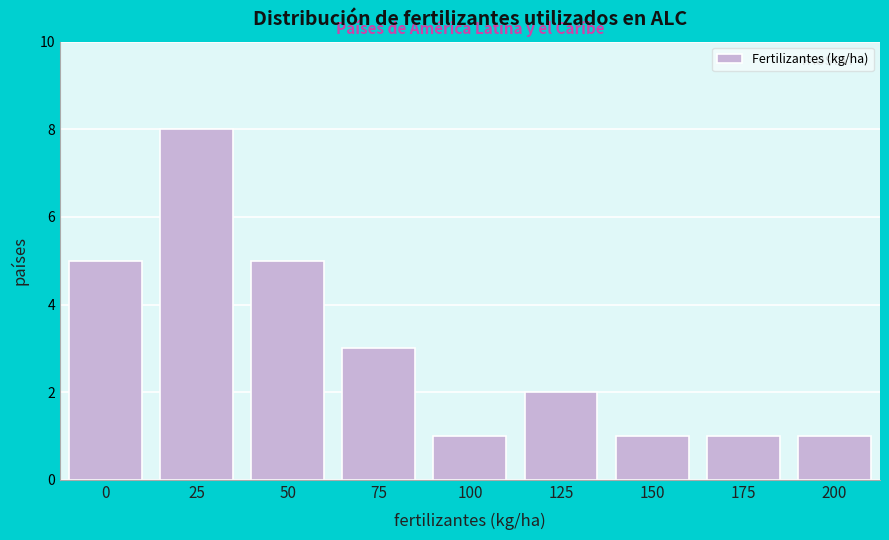

Reading left to right, list all the values displayed in this chart.

5	8	5	3	1	2	1	1	1